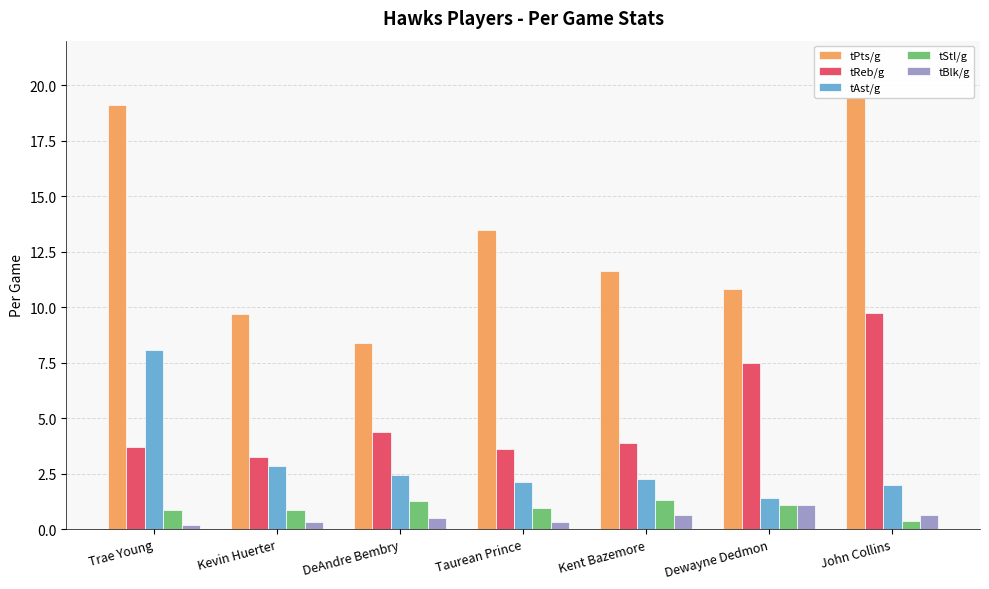

What is the average value of the tStl/g series?

1.0